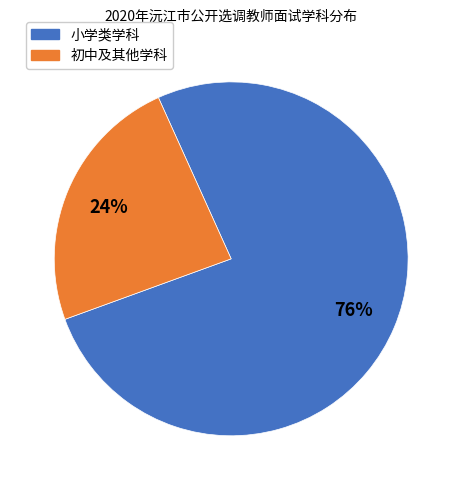

Does any single category account for the majority?

Yes